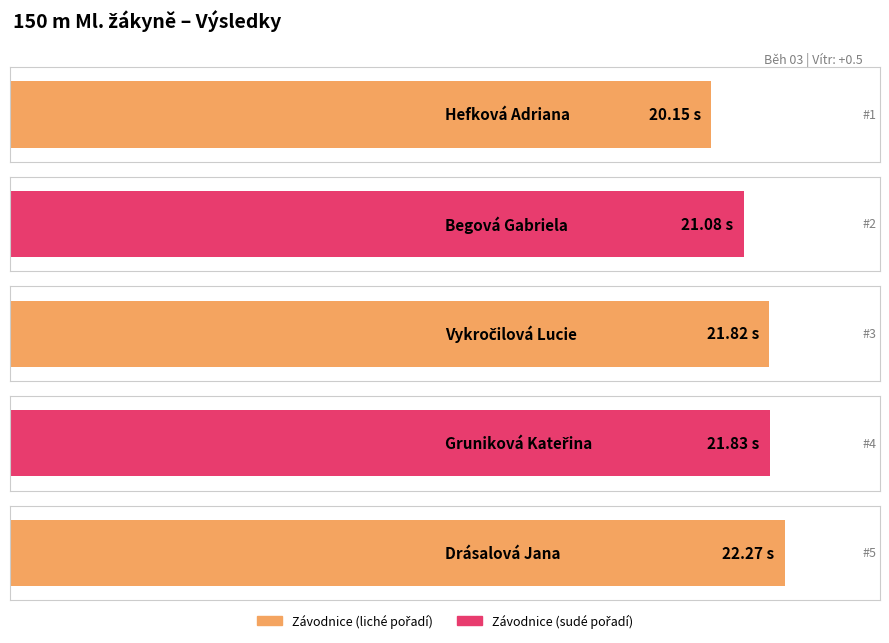

What is the sum of the values at Gruniková Kateřina and Vykročilová Lucie?

43.6